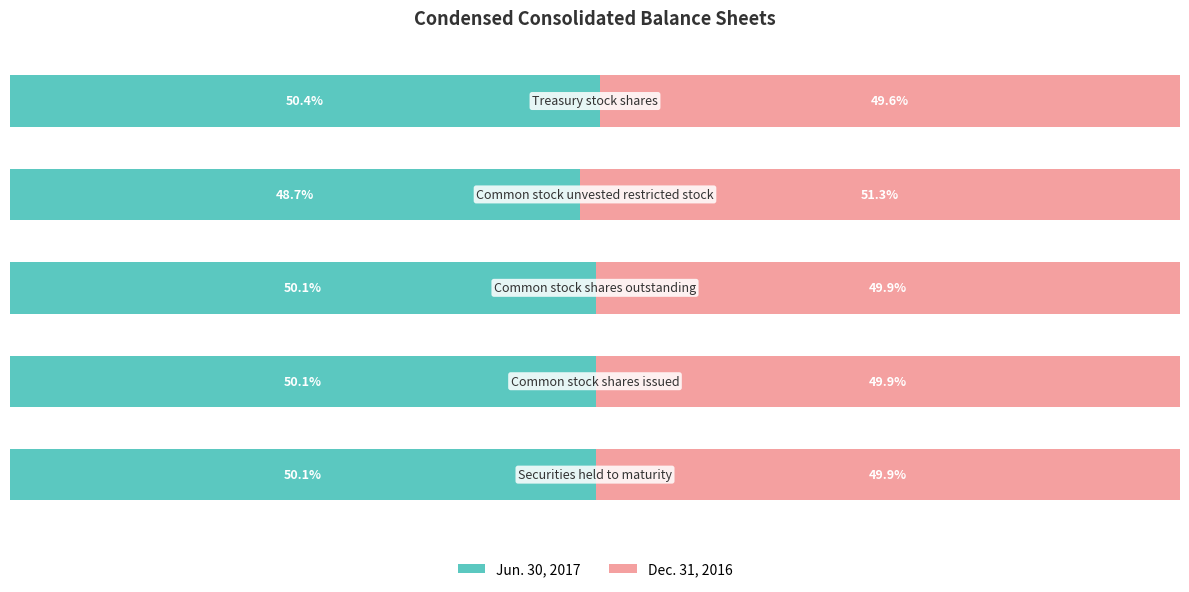

What are all the series names shown in the legend?

Jun. 30, 2017, Dec. 31, 2016